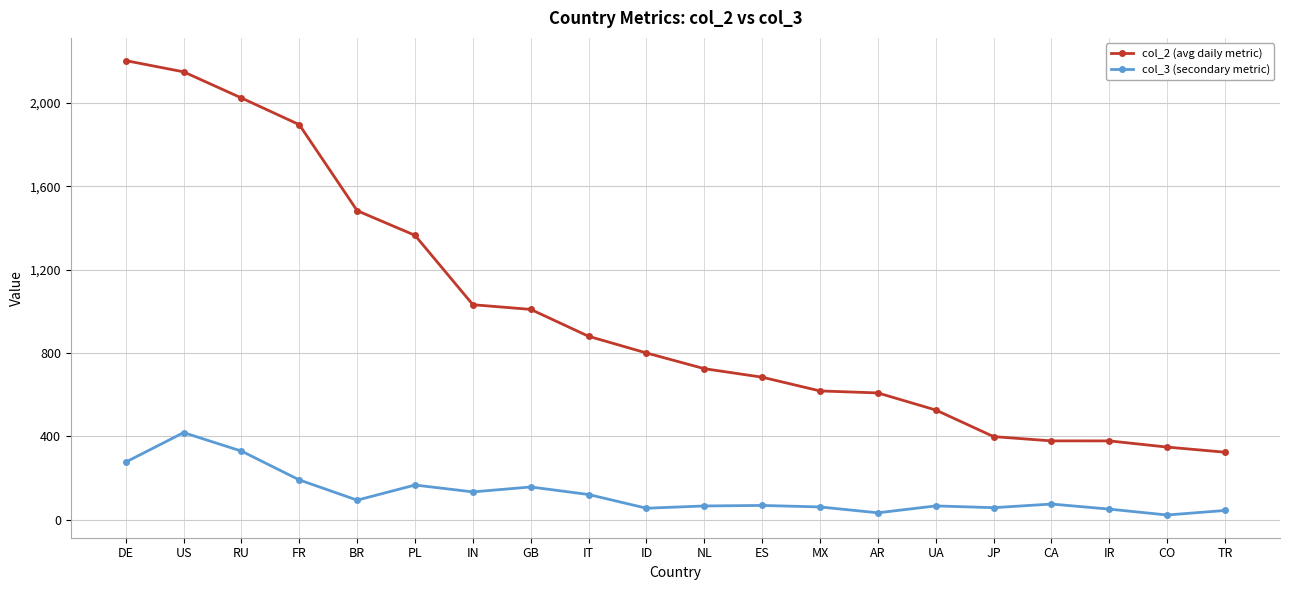

At which label does col_2 (avg daily metric) reach its minimum?

TR